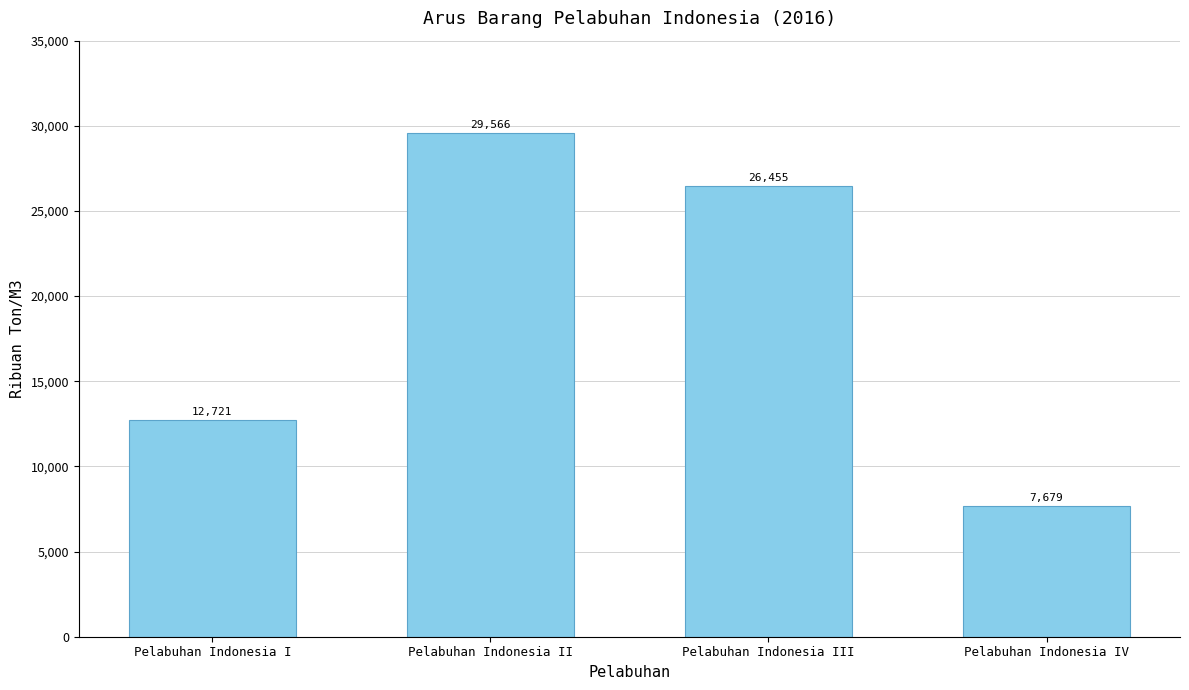

How many values are between 12721 and 29566?

3